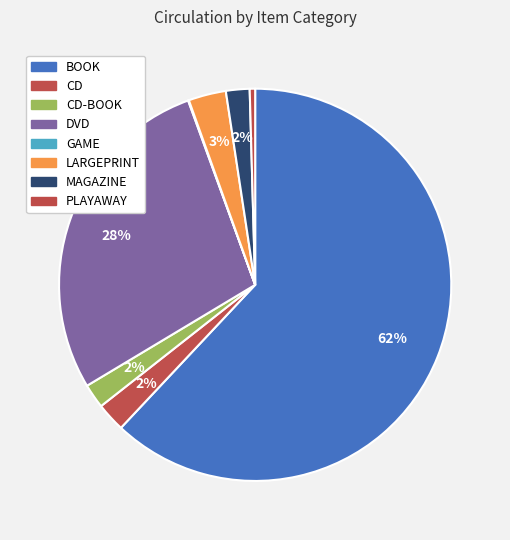

To the nearest percent, what is the average slice percentage?

12%